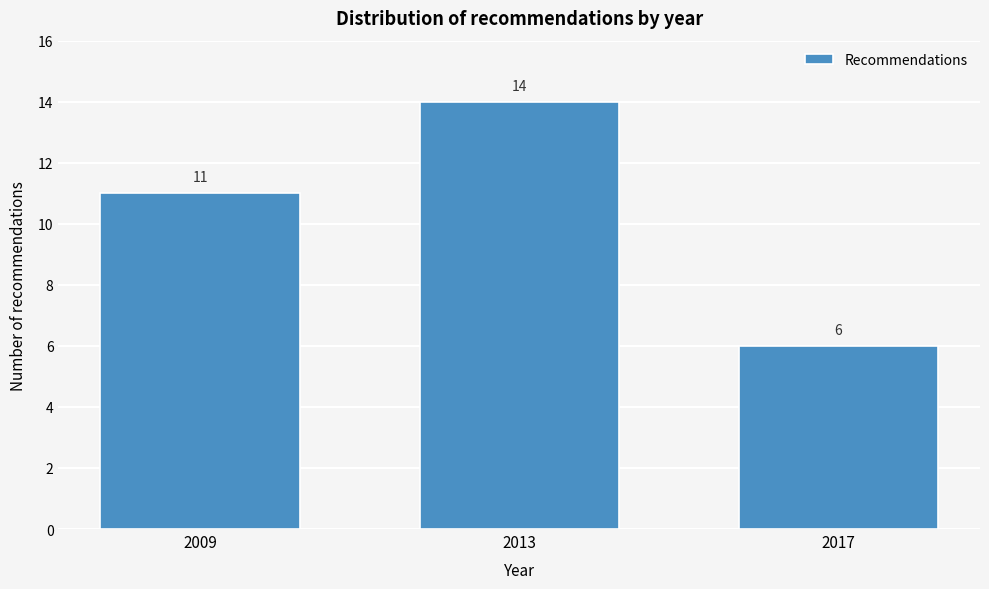

Reading right to left, what are all the values shown in this chart?

6	14	11